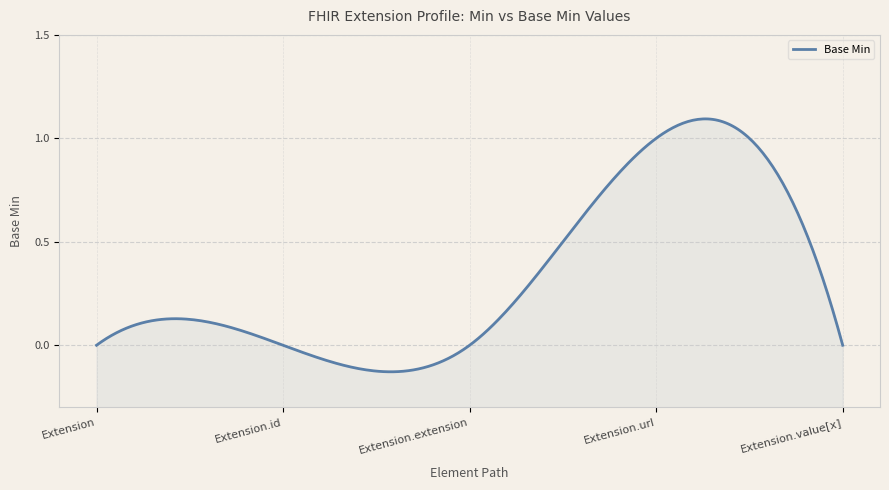

What is the label of the 1st point from the left?

Extension